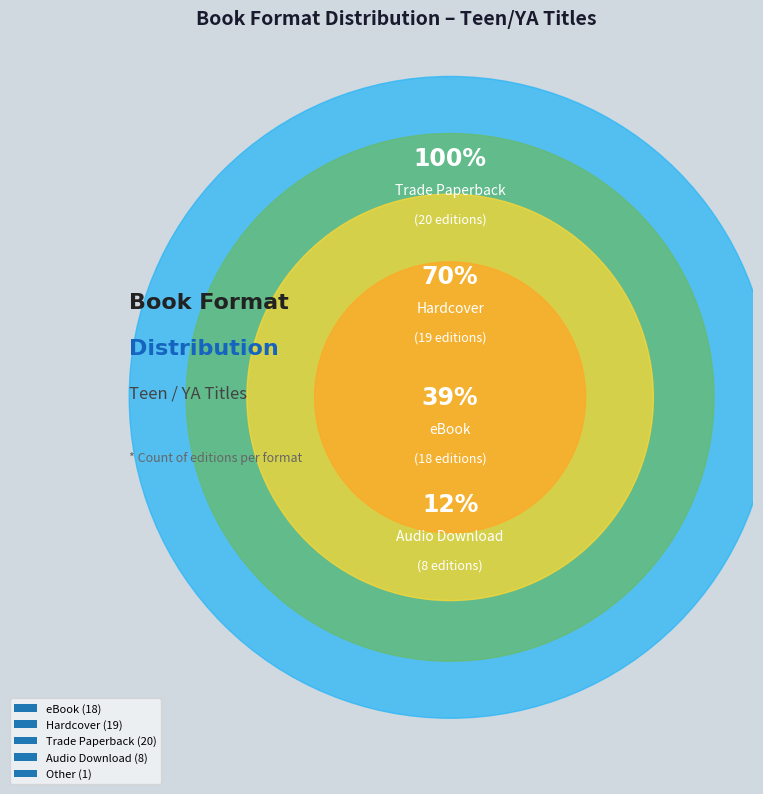

Which slice is the largest?

Trade Paperback